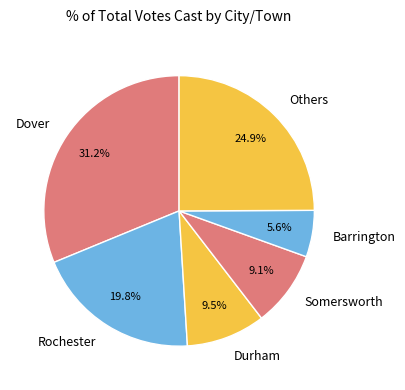

Is Others the majority of the pie?

No